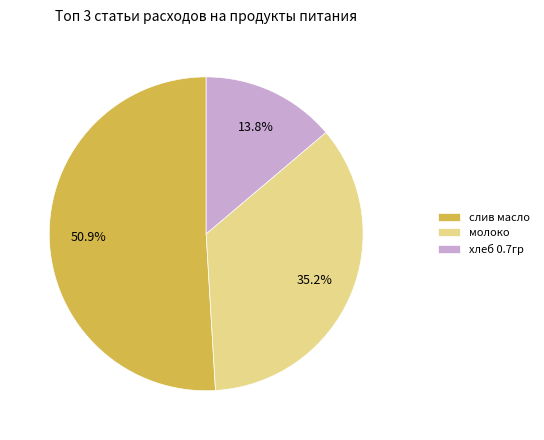

How much of the chart is everything except молоко?

64.8%